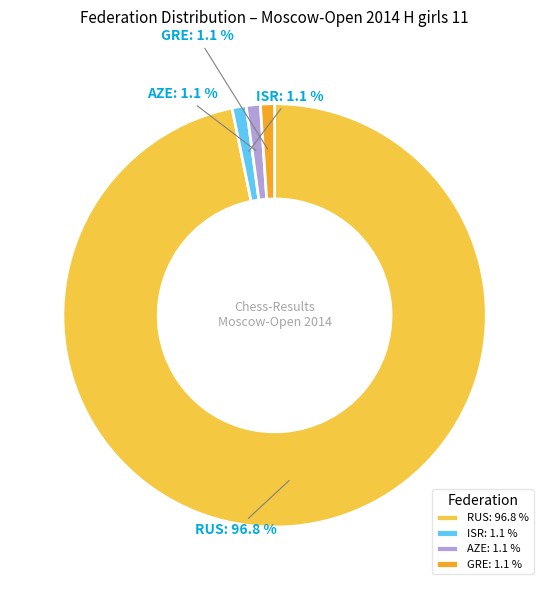

How many segments does this pie chart have?

4